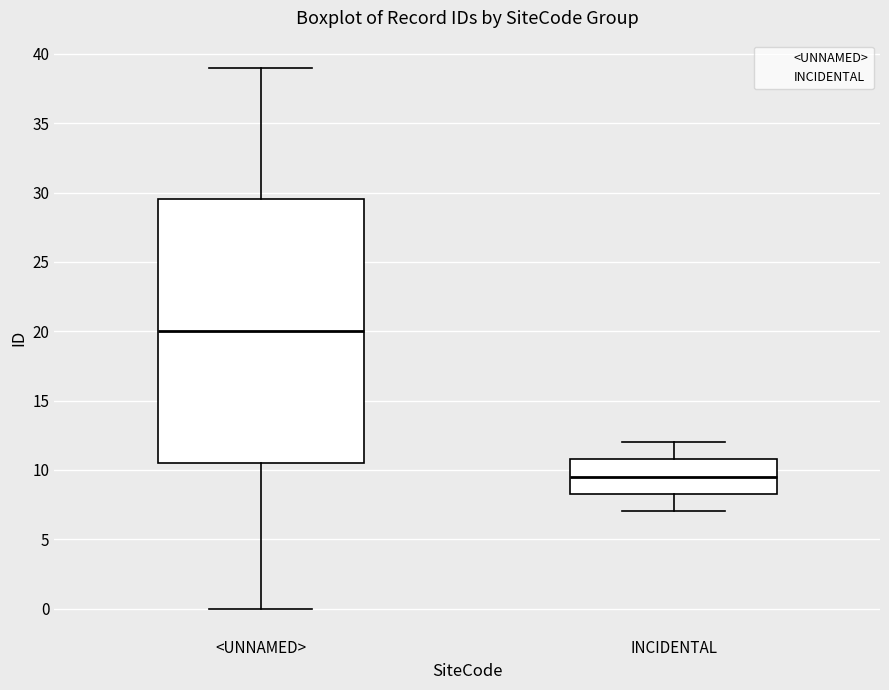

Where does the lower whisker of the box for INCIDENTAL end on the y-axis? The values are not printed on the chart, so give them approximately, as read against the axis.

7.0